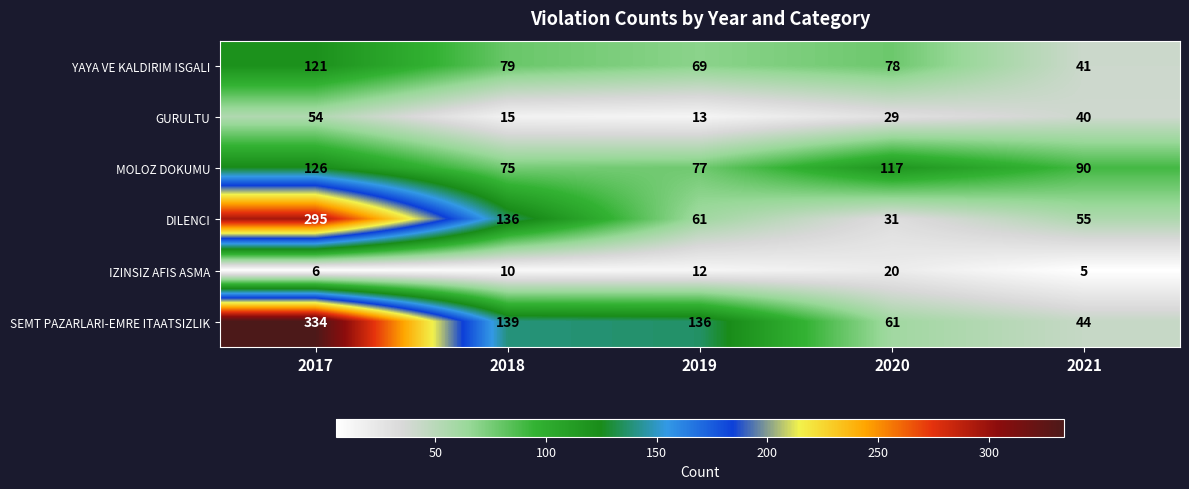

The DILENCI series shows 61 at 2019. True or false?

True